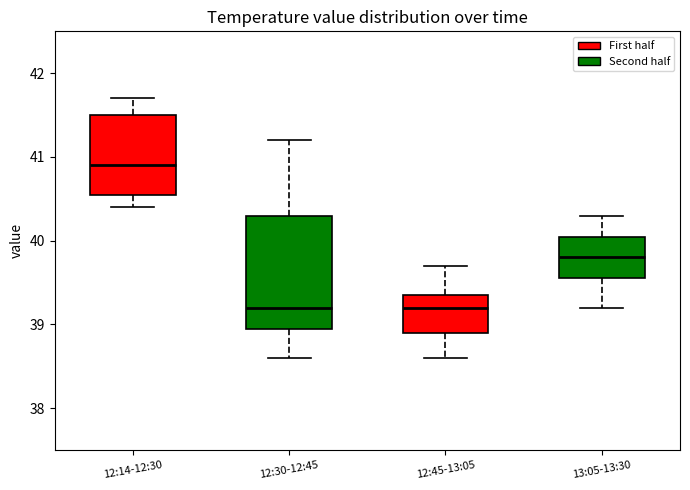

Where does the lower whisker of the box for 12:14-12:30 end on the y-axis? The values are not printed on the chart, so give them approximately, as read against the axis.

40.4